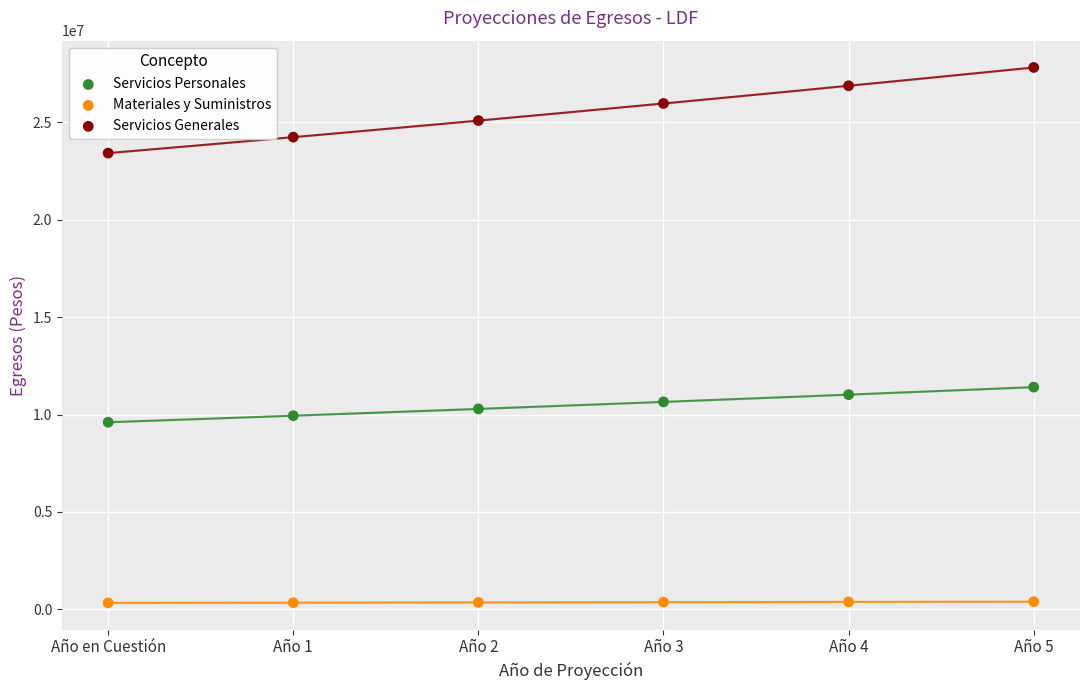

What are all the series names shown in the legend?

Servicios Personales, Materiales y Suministros, Servicios Generales